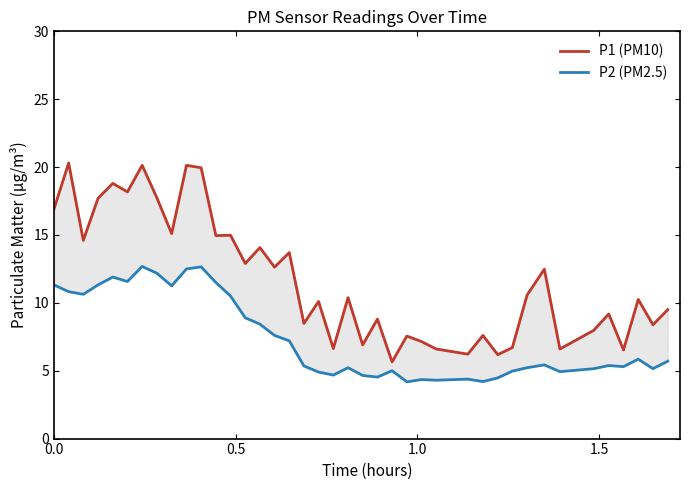

At how many categories does at least one series exceed 15?

10